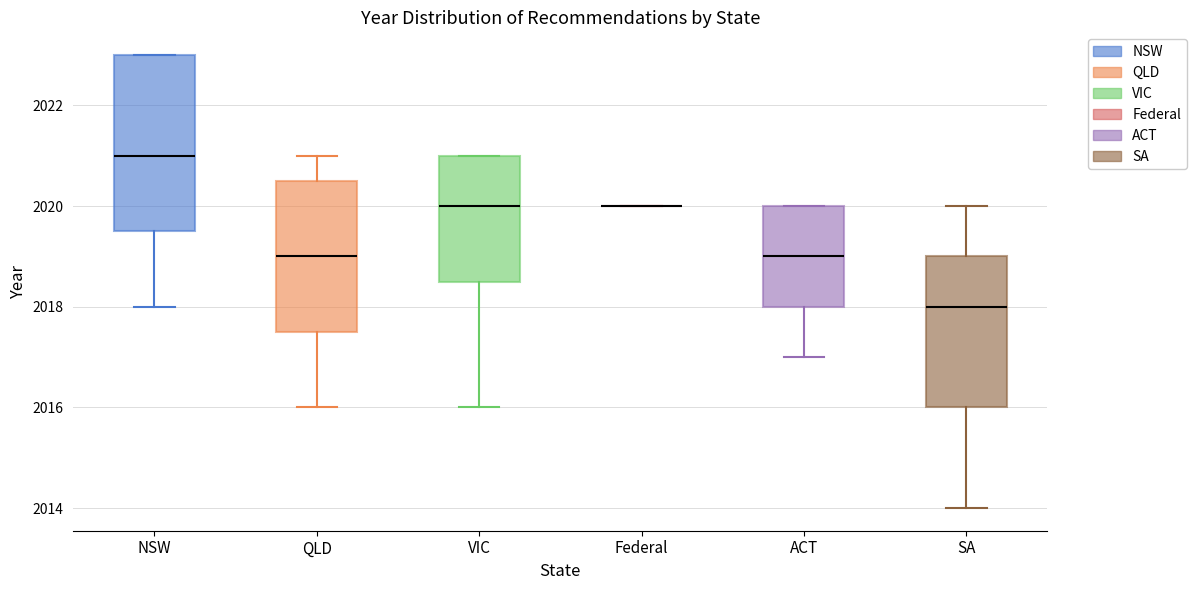

Reading left to right, transcribe this box plot: for each box, give where its median line is, the range the box spans, and where its two whiskers end, as read against the y-axis. The values are not printed on the chart, so give them approximately, as read against the axis.

NSW: median 2021.0, box 2019.6 to 2023.0, whiskers 2018.0 to 2023.0
QLD: median 2019.0, box 2017.6 to 2020.6, whiskers 2016.0 to 2021.0
VIC: median 2020.0, box 2018.6 to 2021.0, whiskers 2016.0 to 2021.0
Federal: box collapsed to a line at 2020.0, whiskers 2020.0 to 2020.0
ACT: median 2019.0, box 2018.0 to 2020.0, whiskers 2017.0 to 2020.0
SA: median 2018.0, box 2016.0 to 2019.0, whiskers 2014.0 to 2020.0